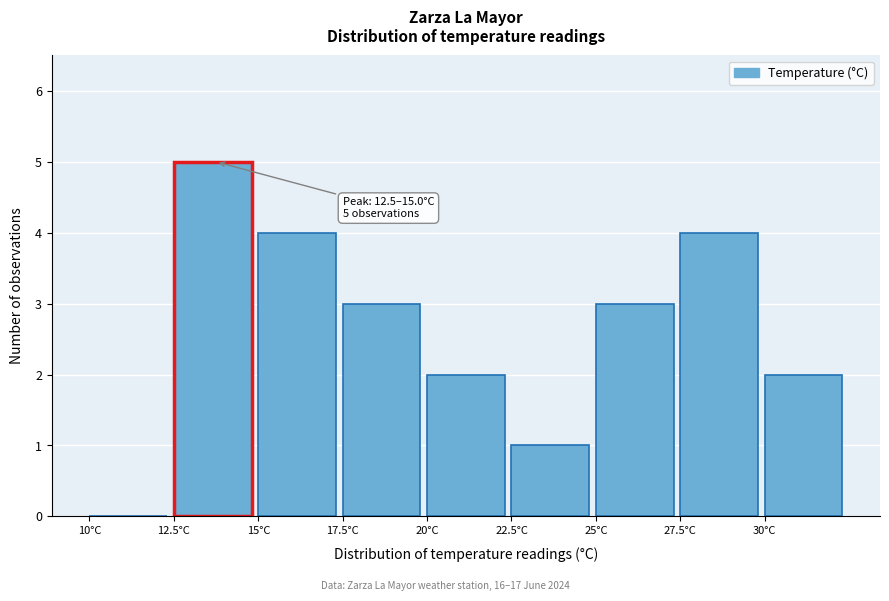

Which range on the x-axis has the tallest bar?

12.5 to 15.0